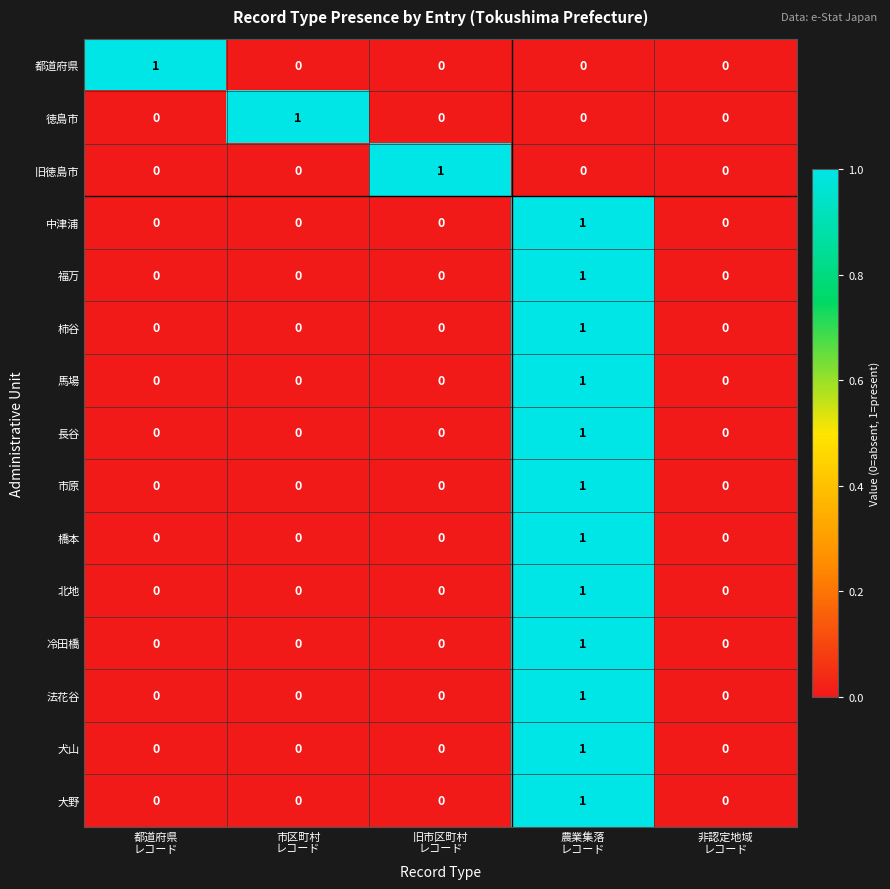

Count the 徳島市 values in the range 0 to 1.

5